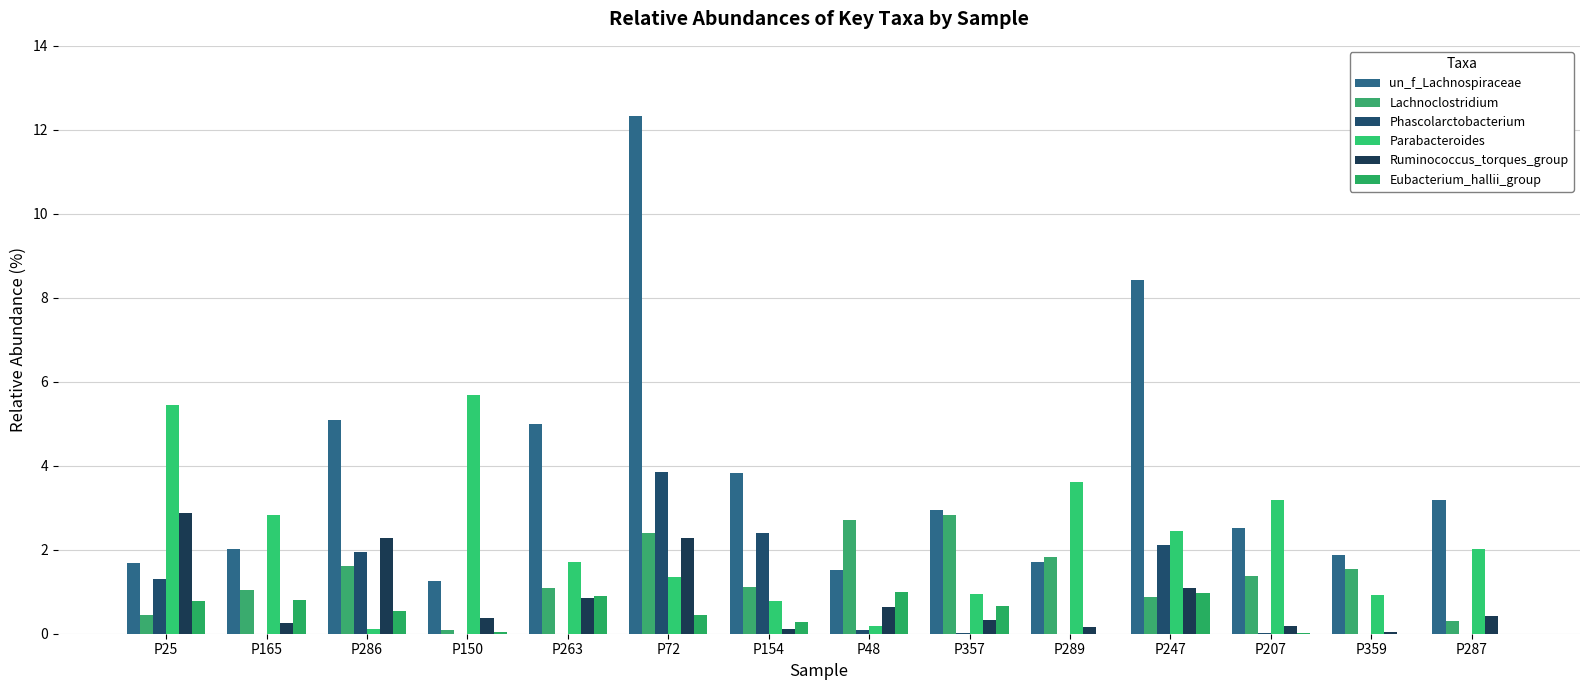

What is the difference between the second highest and minimum values in the Parabacteroides series?

5.3